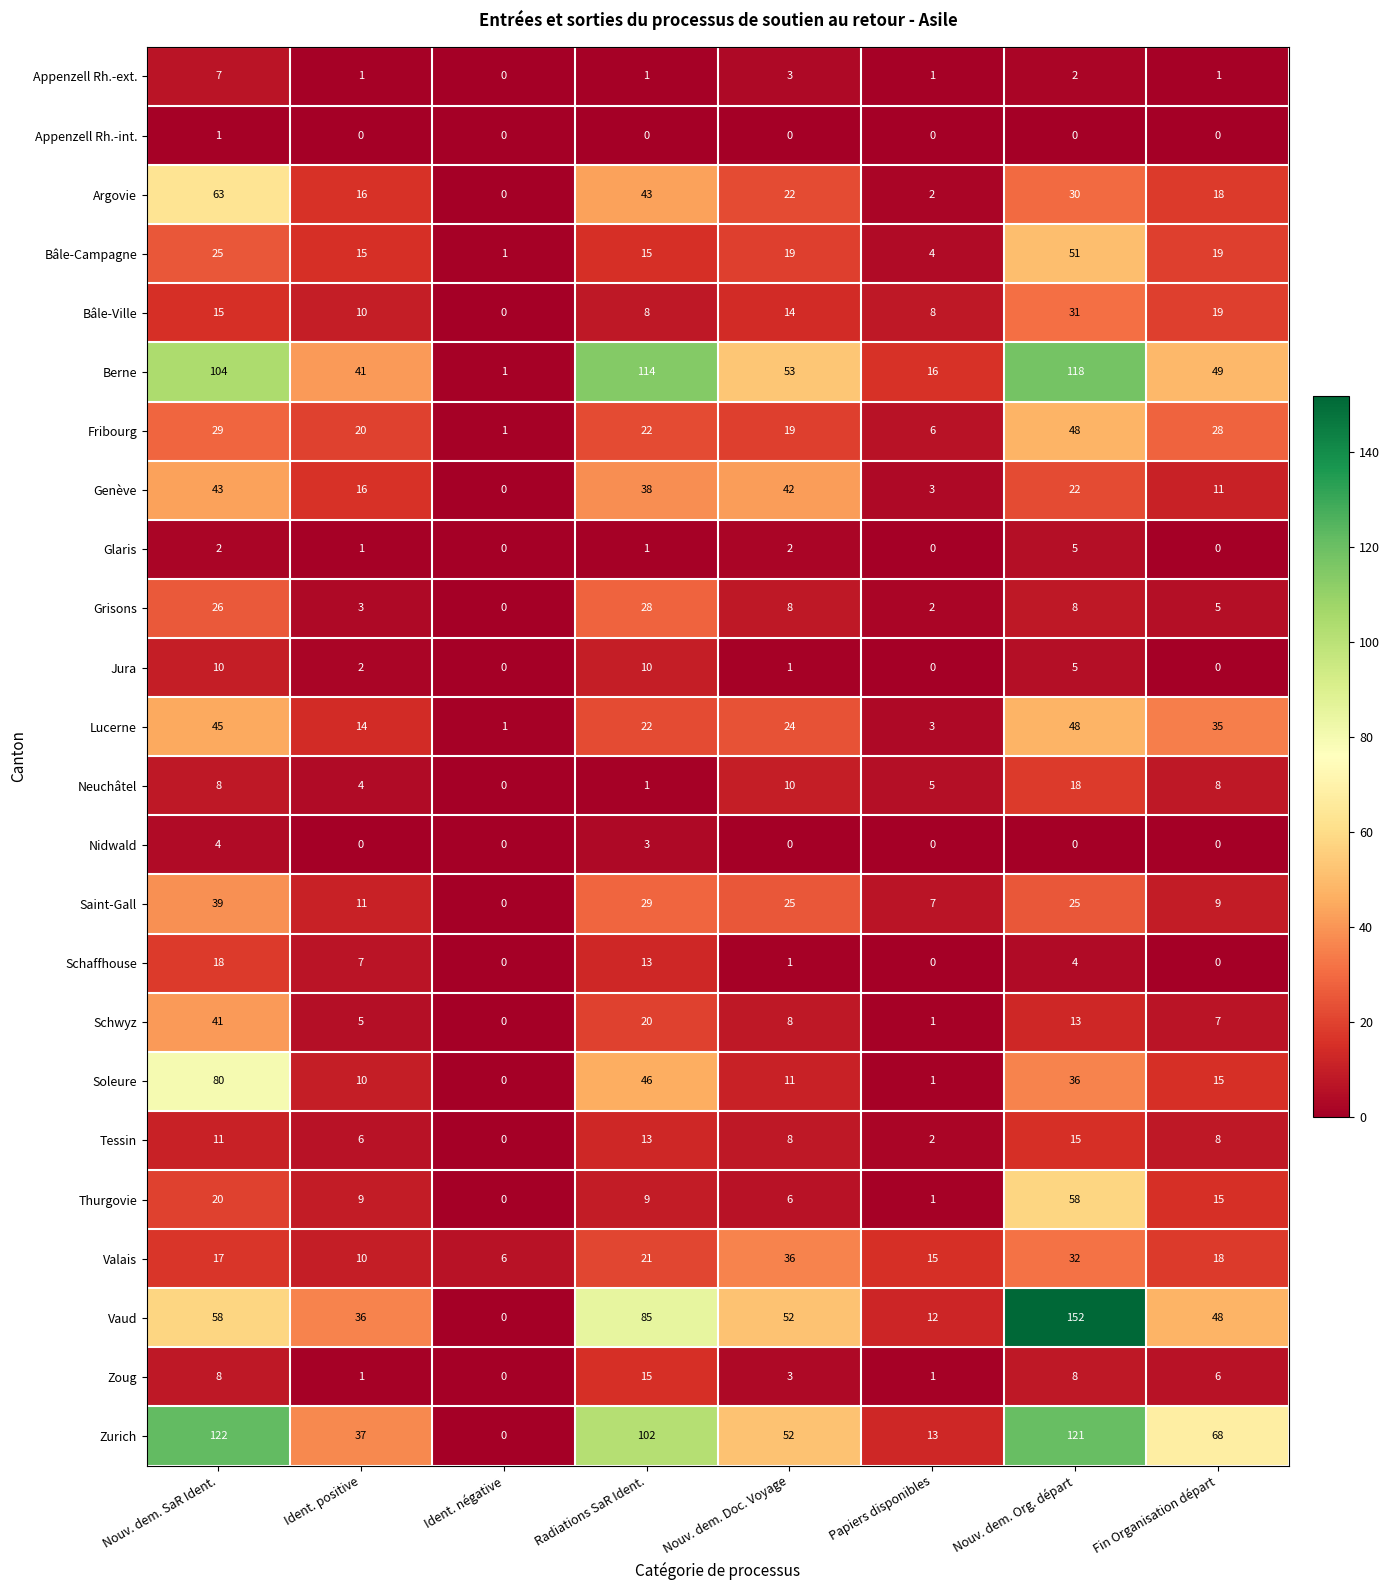

Which series changed the most between Radiations SaR Ident. and Nouv. dem. Org. départ?

Vaud